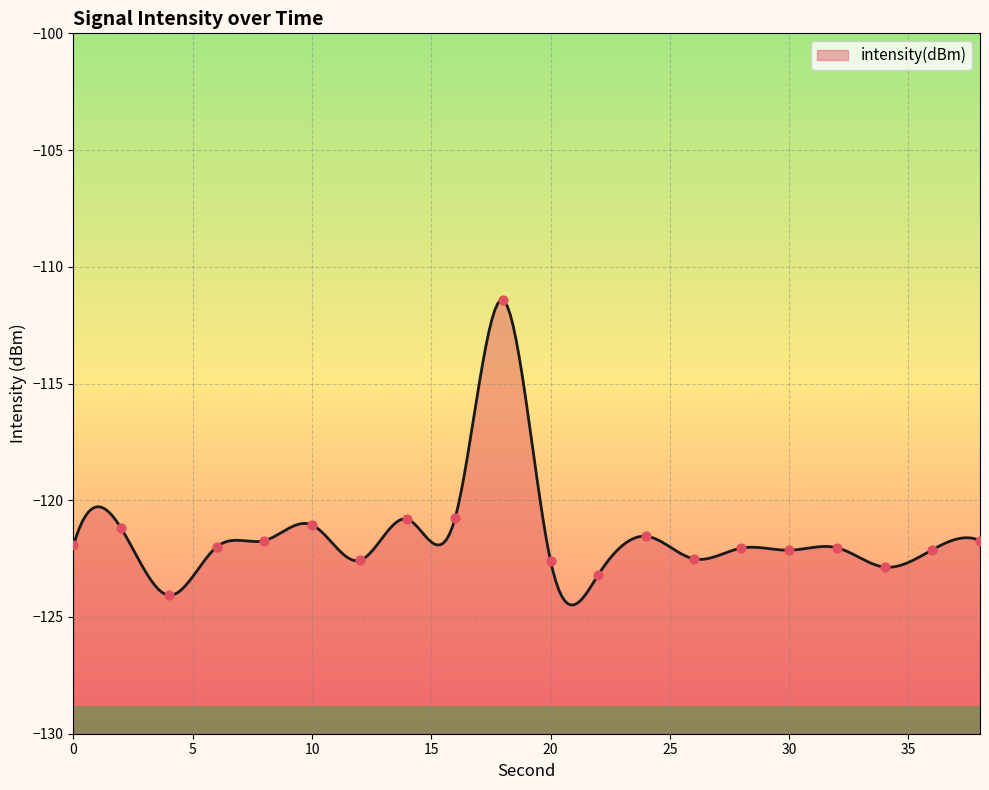

Between 36 and 10, which is larger?

10